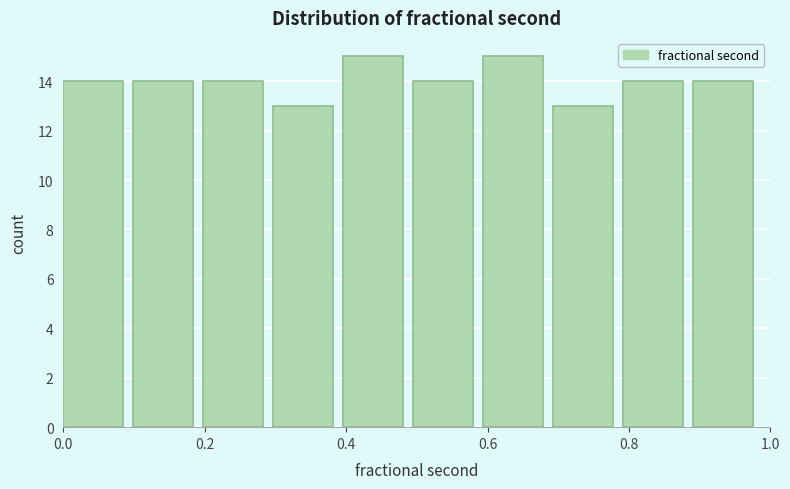

Reading left to right, list every bar in this chart as the range it spans on the x-axis followed by its height. Neither the bar edges nor the heights are printed on the chart, so give them approximately, as read against the axes.

0.0 to 0.1: 14
0.1 to 0.2: 14
0.2 to 0.3: 14
0.3 to 0.4: 13
0.4 to 0.5: 15
0.5 to 0.6: 14
0.6 to 0.7: 15
0.7 to 0.8: 13
0.8 to 0.9: 14
0.9 to 1.0: 14